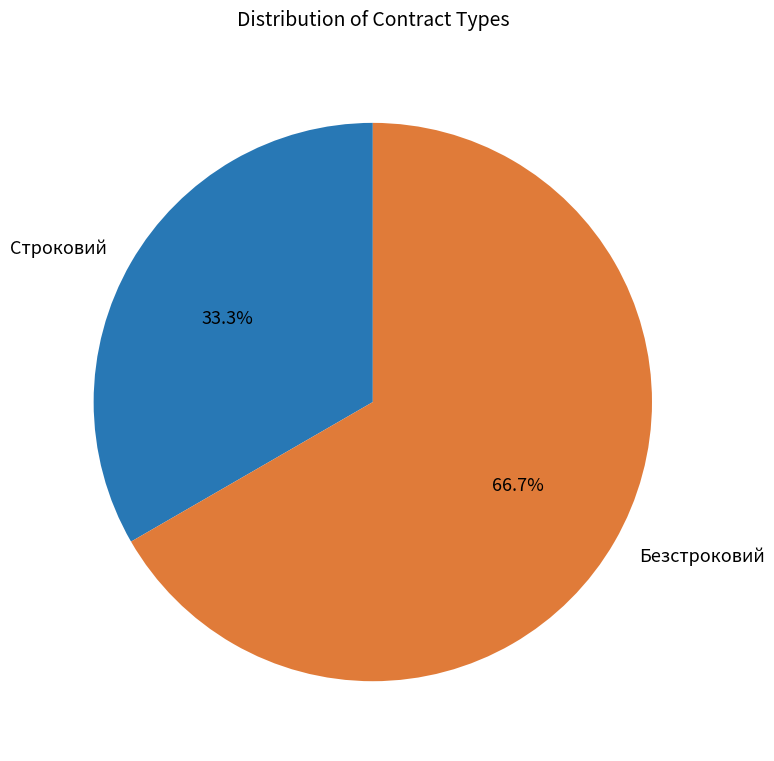

Count the number of slices in the pie.

2